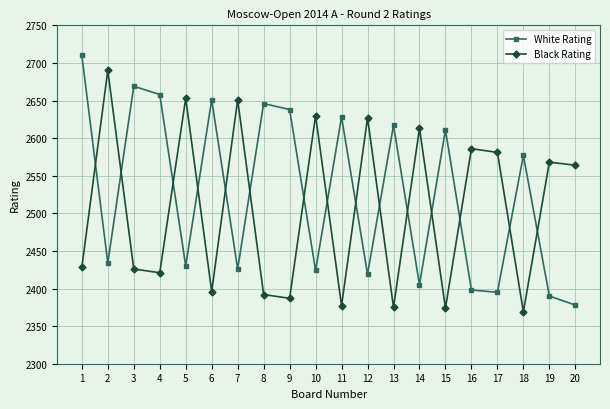

How many data points in White Rating are less than 2577?

10